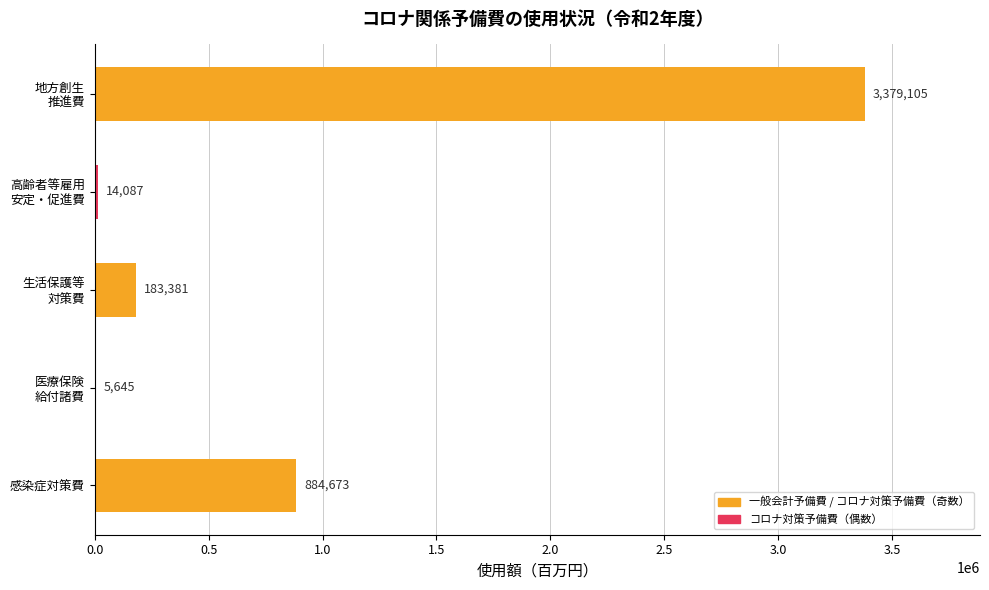

Is it true that the value at 感染症対策費 is 884673?

True